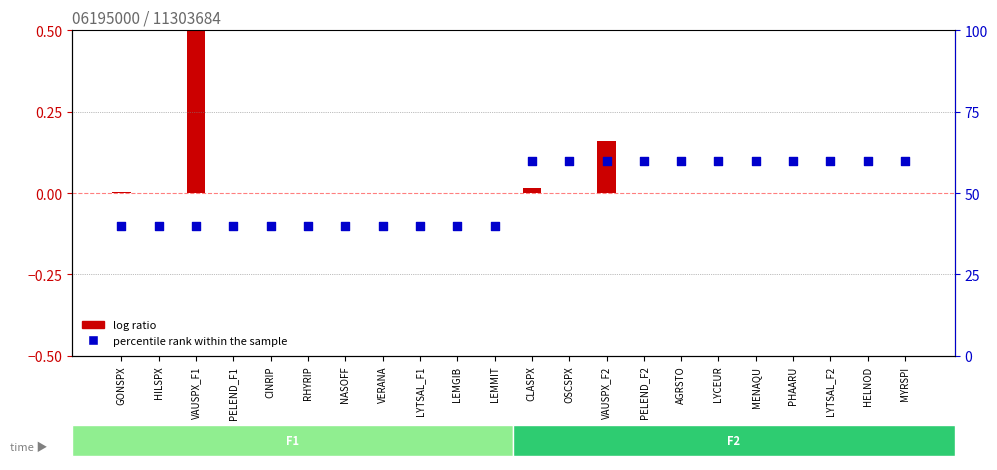

Which has a higher value, HILSPX or MYRSPI?

MYRSPI